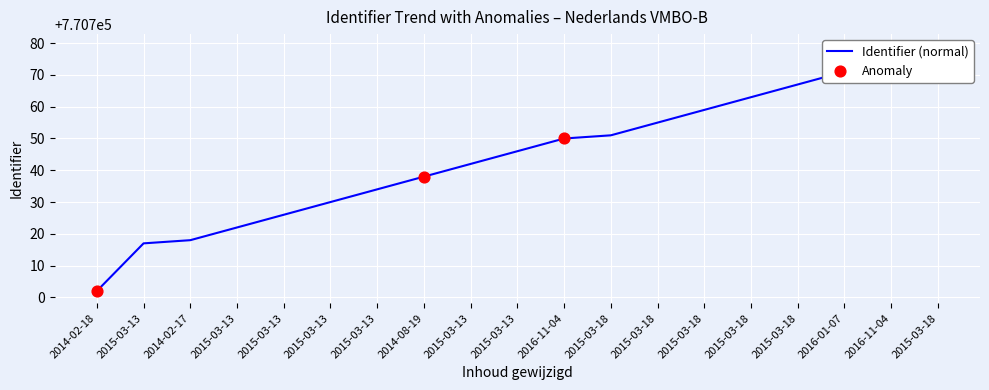

What is the ratio of the value at 2014-08-19 to the value at 2016-11-04?

1.0